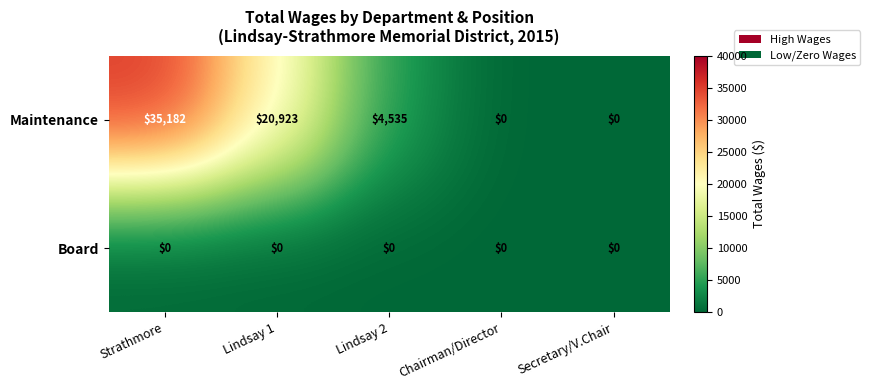

Reading left to right, what are all the values shown in this chart?

Maintenance: 35182	20923	4535	0	0
Board: 0	0	0	0	0